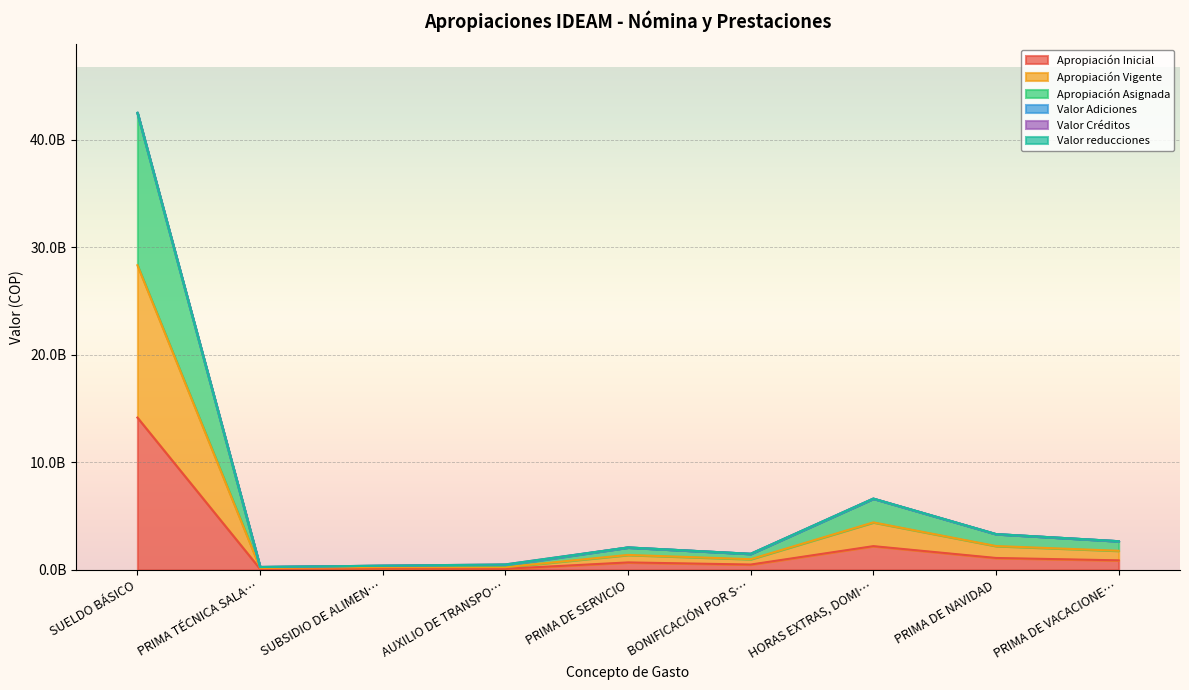

What is the spread (max minus min) of values at PRIMA DE VACACIONE…?

1778069052